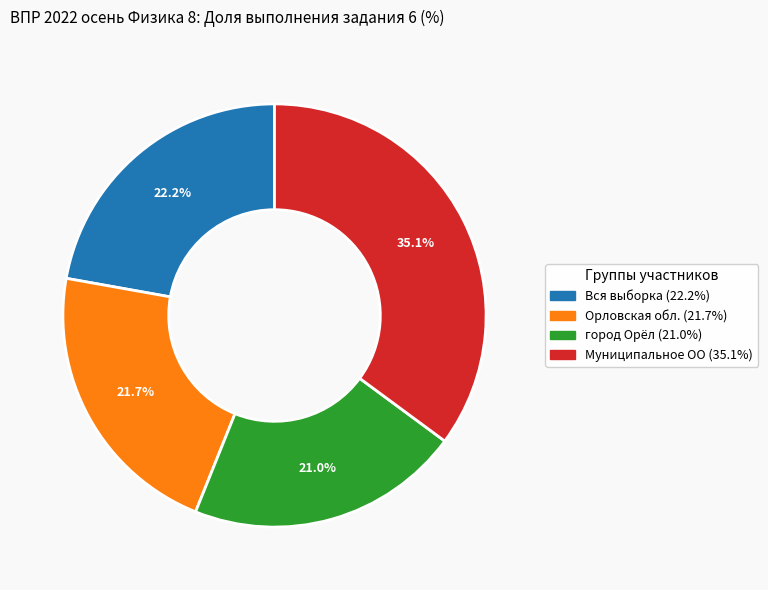

To the nearest percent, what is the combined percentage of город Орёл and Муниципальное ОО?

56%